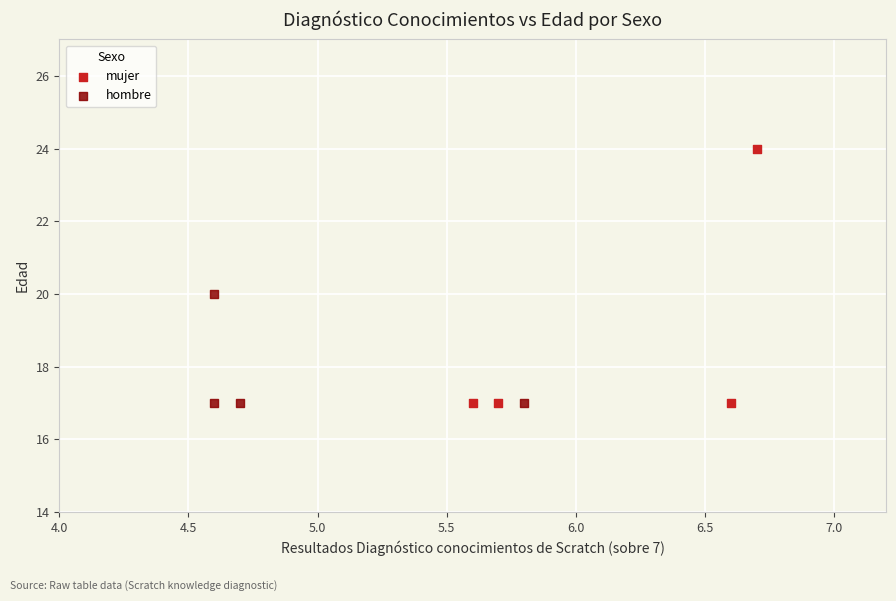

Which series reaches the maximum Y coordinate?

mujer